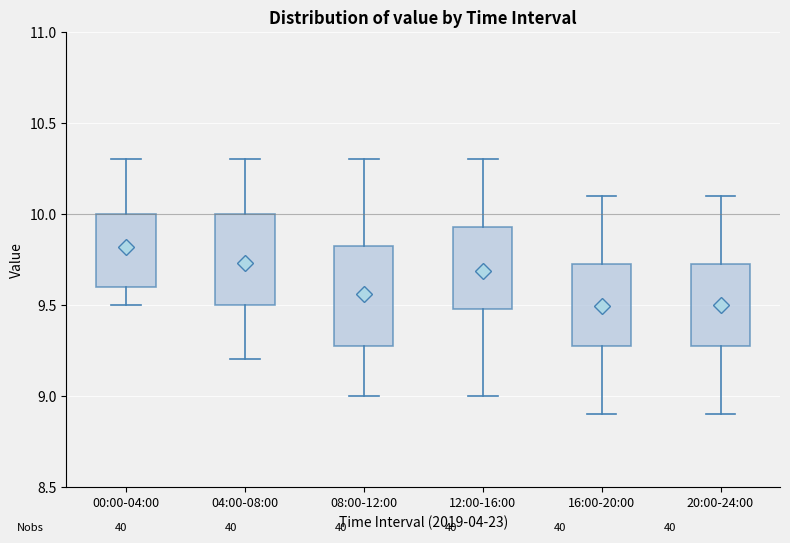

Which box has the highest median line?

00:00-04:00